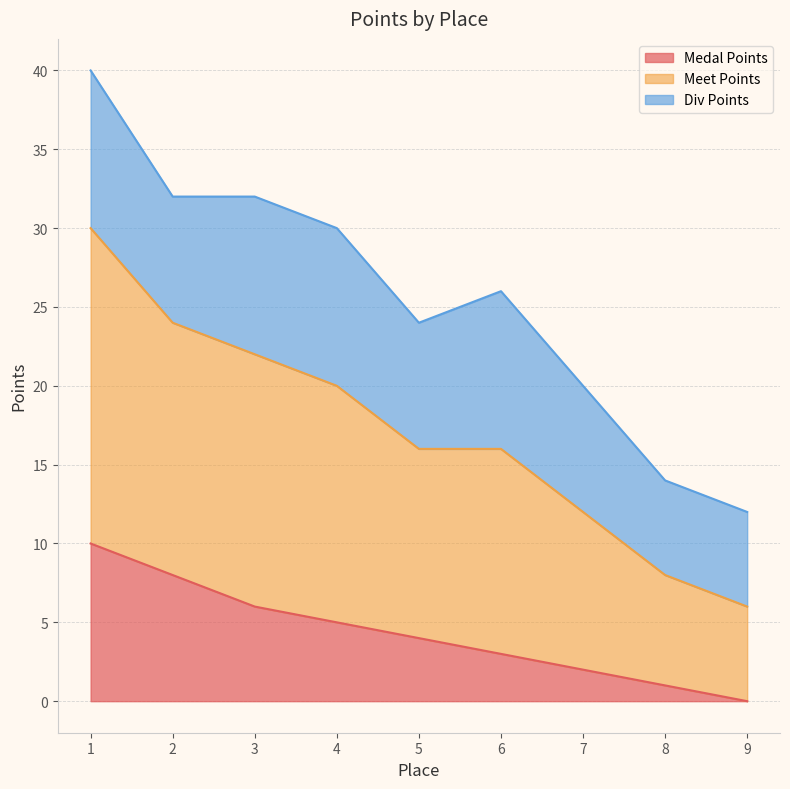

How many values in the Medal Points series exceed 4?

4